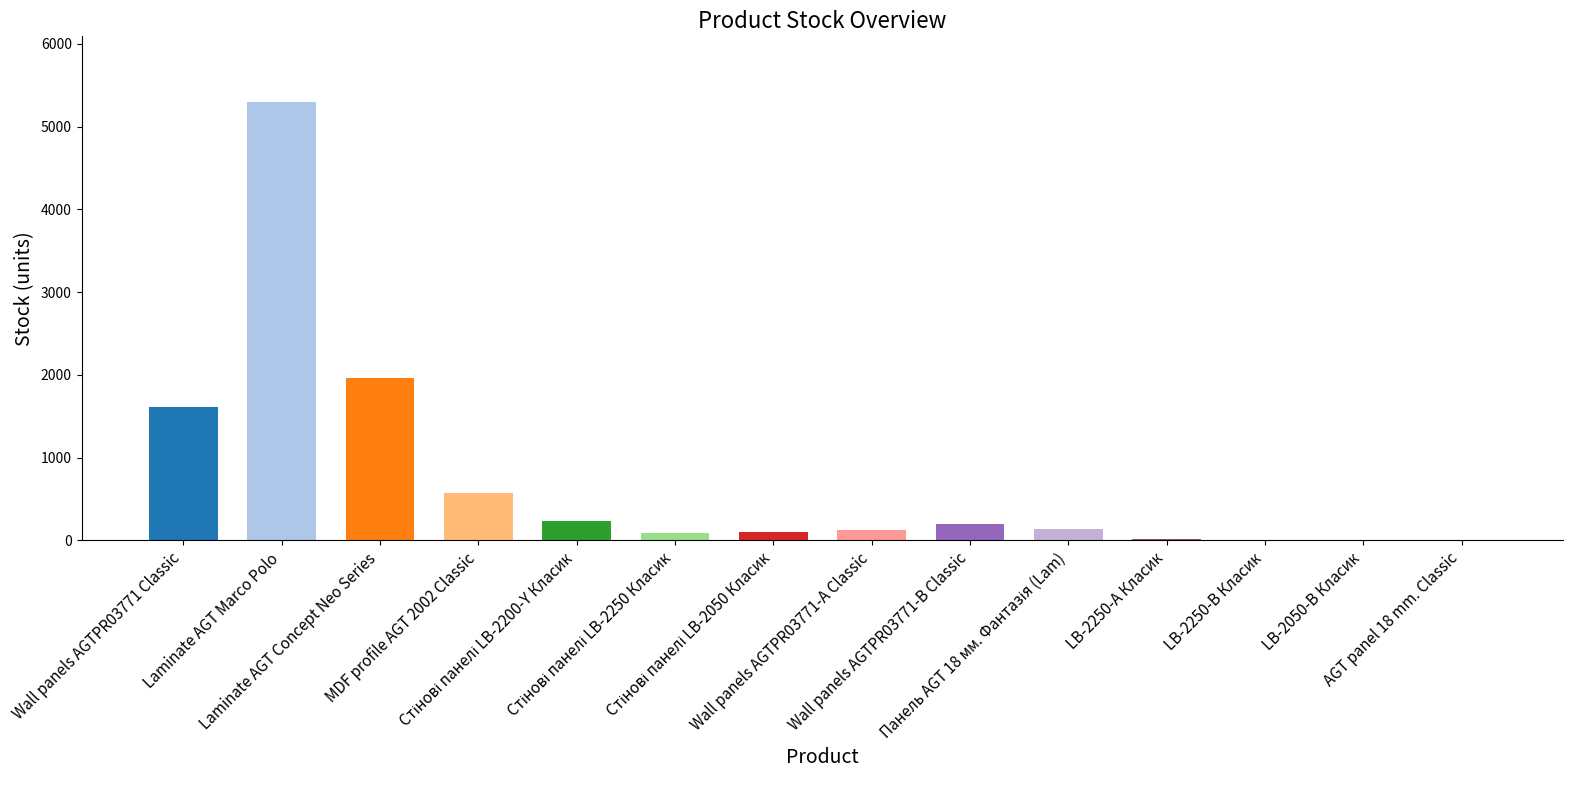

Count the number of data series in this chart.

1